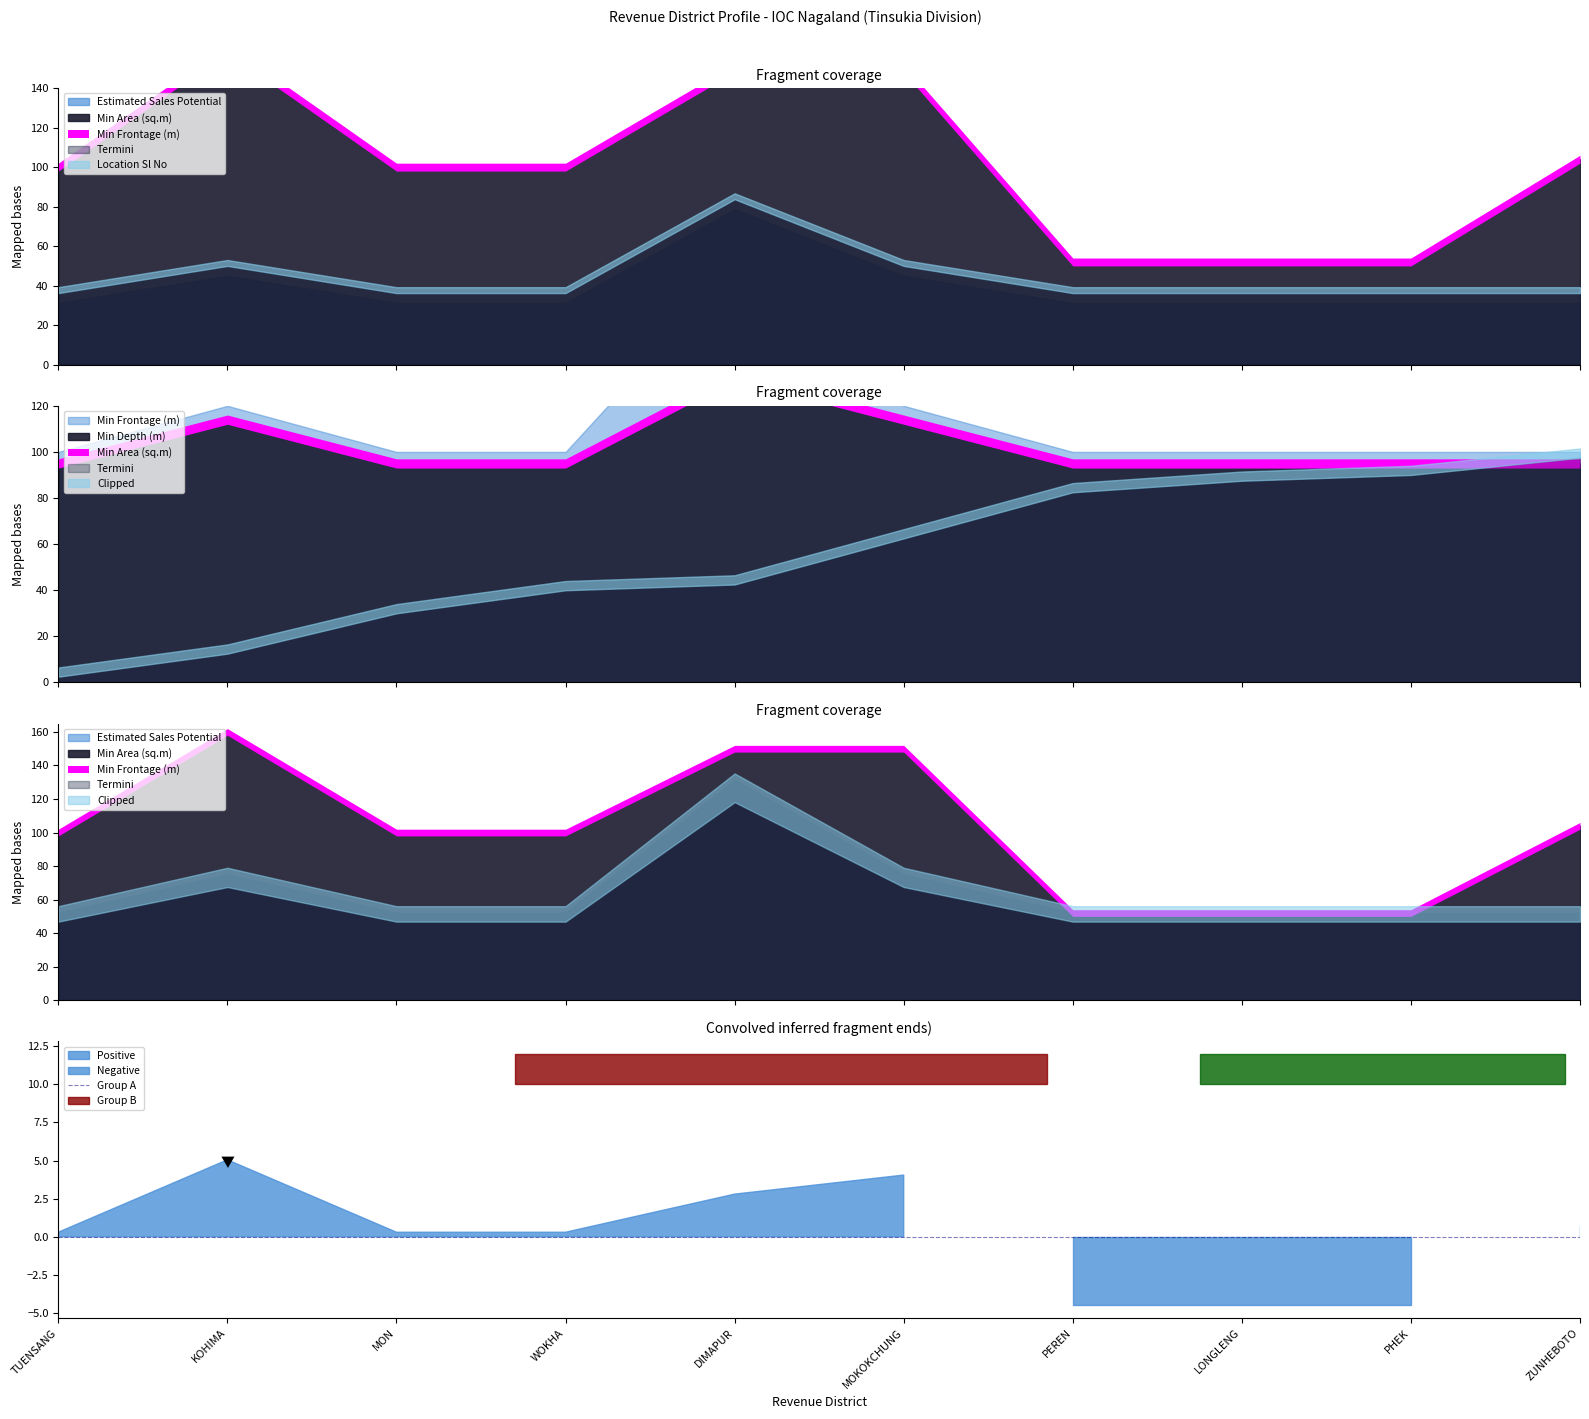

True or false: Min Frontage (m) and Min Area (sq.m) cross at least once.

False